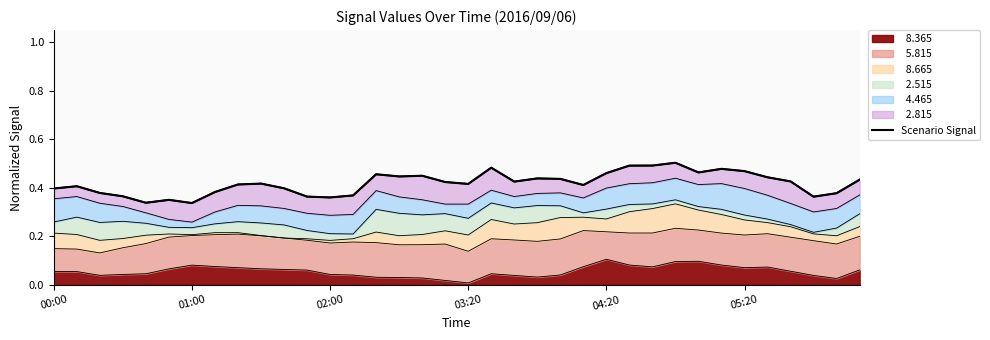

Rank the categories by value from highest to lowest.

27, 26, 25, 19, 29, 30, 28, 24, 14, 16, 15, 31, 21, 22, 35, 32, 20, 17, 9, 18, 8, 23, 01:00, 10, 00:00, 7, 02:00, 34, 13, 03:20, 11, 33, 12, 05:20, 04:20, 6